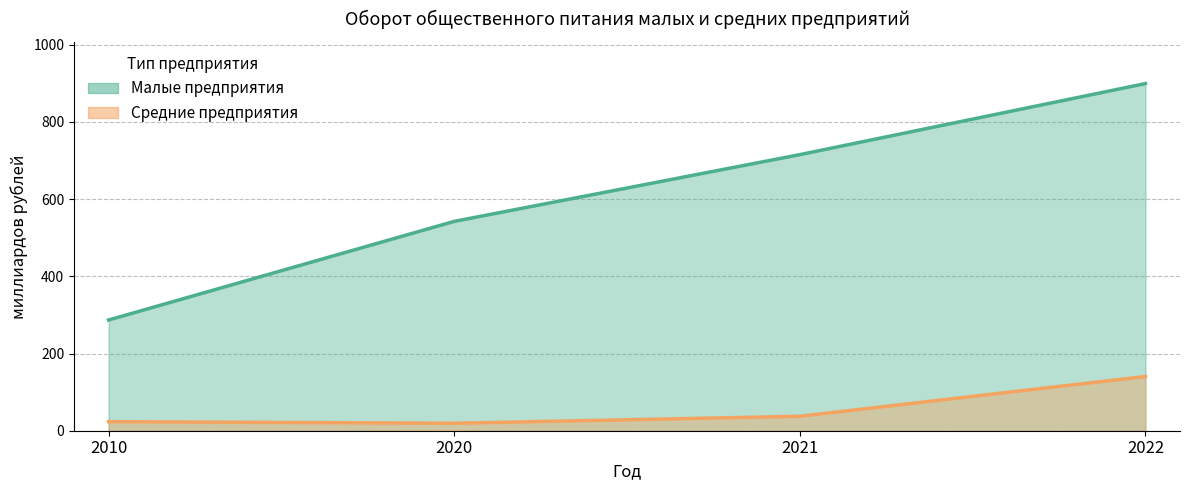

Reading right to left, what are all the values shown in this chart?

Малые предприятия: 899.3	715.2	542.3	286.8
Средние предприятия: 140.5	37.4	19.3	23.5